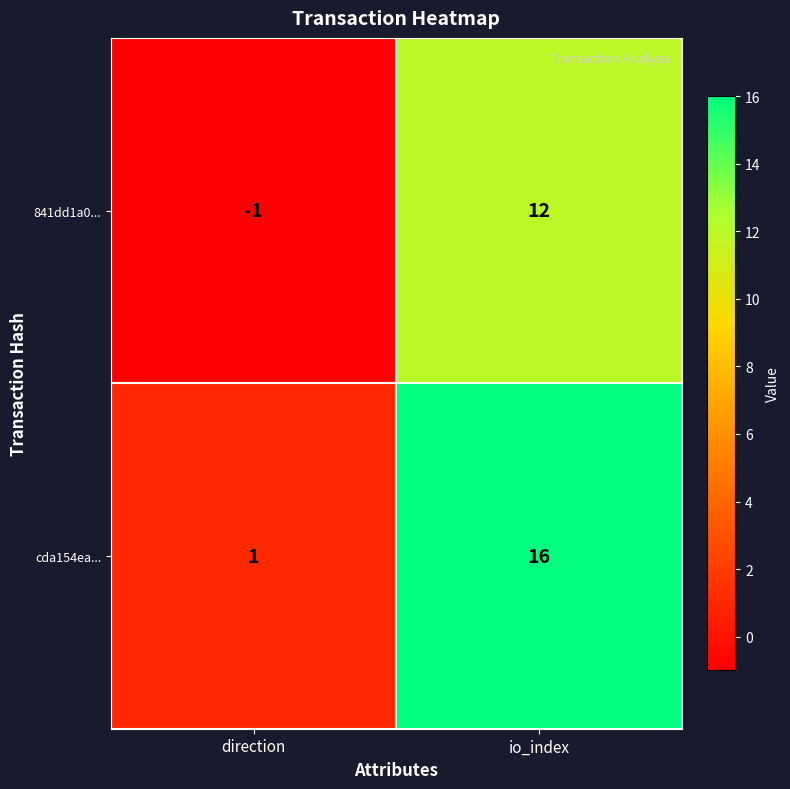

Which category has the lowest value in the cda154ea... series?

direction